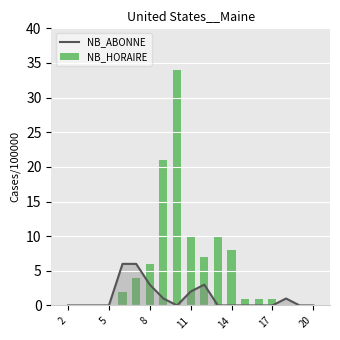

The value of NB_ABONNE at 8 is 3. True or false?

True